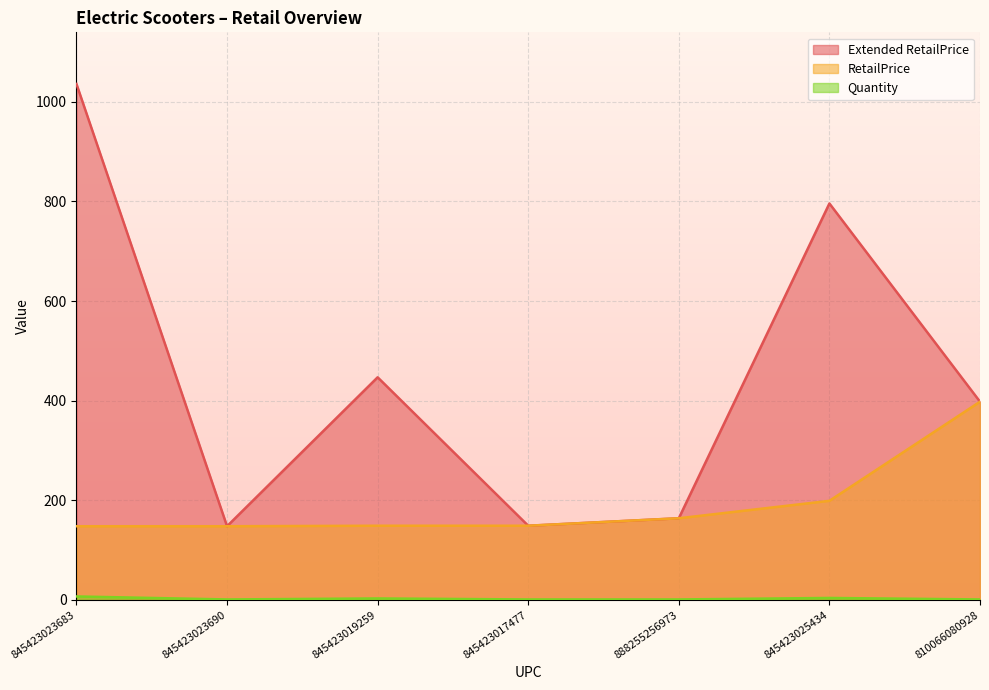

List the labels in order of RetailPrice value, smallest first.

845423023683, 845423023690, 845423019259, 845423017477, 888255256973, 845423025434, 810066080928